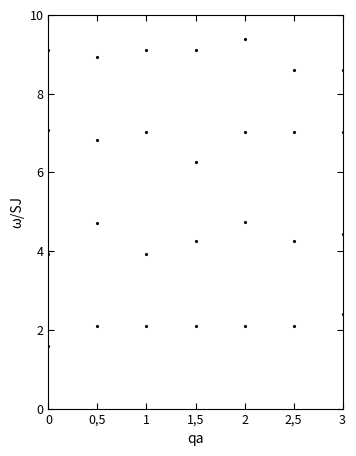

Between 2 and 0,5, which is larger?

2